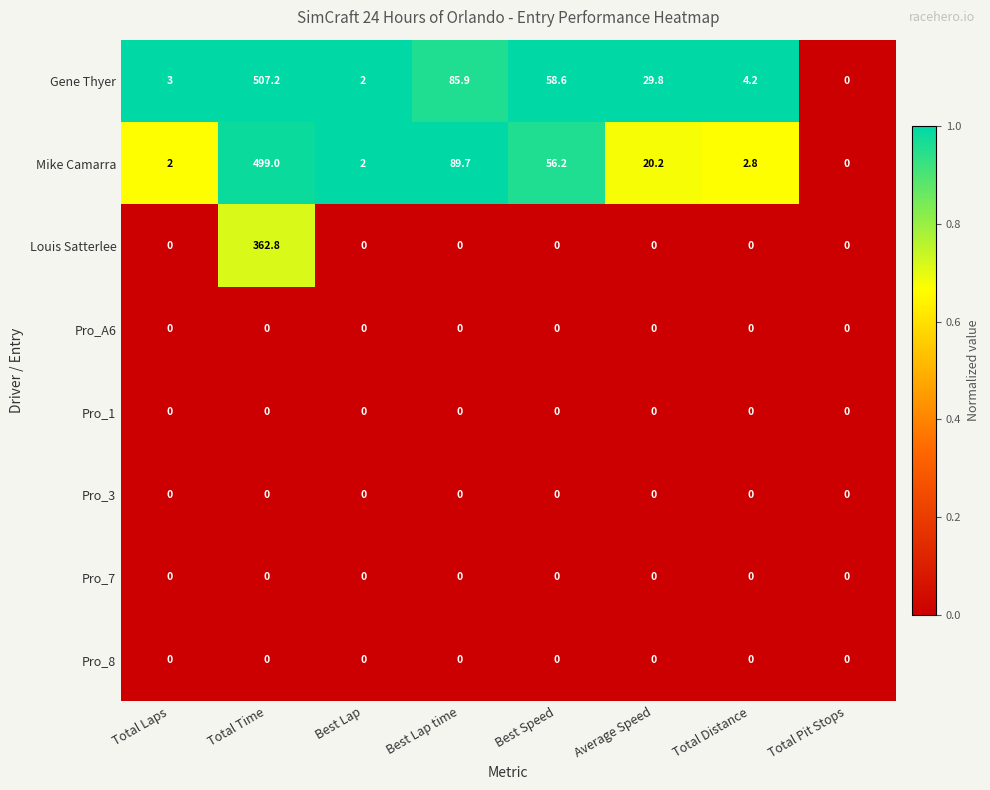

What is the sum of all Mike Camarra values?

671.9